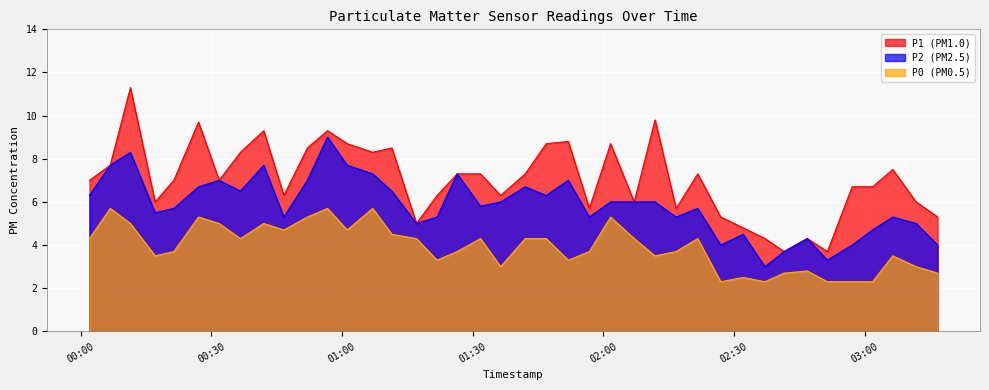

Rank the categories by P0 value from highest to lowest.

2023-02-26T00:06:49, 2023-02-26T00:56:41, 2023-02-26T01:07:03, 2023-02-26T00:27:05, 2023-02-26T00:52:04, 2023-02-26T02:01:39, 2023-02-26T00:11:27, 2023-02-26T00:31:49, 2023-02-26T00:42:03, 2023-02-26T00:46:40, 2023-02-26T01:01:13, 2023-02-26T01:11:27, 2023-02-26T00:02:03, 2023-02-26T00:36:42, 2023-02-26T01:17:07, 2023-02-26T01:31:48, 2023-02-26T01:42:04, 2023-02-26T01:46:53, 2023-02-26T02:07:05, 2023-02-26T02:21:40, 2023-02-26T00:21:25, 2023-02-26T01:26:27, 2023-02-26T01:56:47, 2023-02-26T02:16:42, 2023-02-26T00:17:07, 2023-02-26T02:11:52, 2023-02-26T03:06:25, 2023-02-26T01:21:50, 2023-02-26T01:51:57, 2023-02-26T01:36:26, 2023-02-26T03:11:47, 2023-02-26T02:46:49, 2023-02-26T02:41:29, 2023-02-26T03:16:43, 2023-02-26T02:32:05, 2023-02-26T02:26:56, 2023-02-26T02:37:05, 2023-02-26T02:51:25, 2023-02-26T02:57:06, 2023-02-26T03:01:47